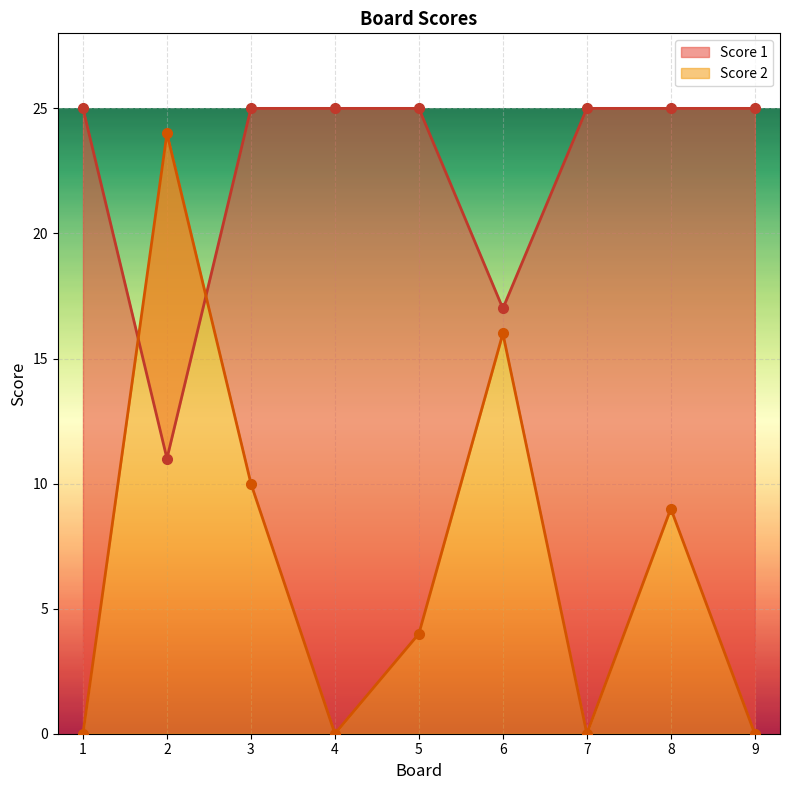

What is the approximate value of Score 2 at 8?

9